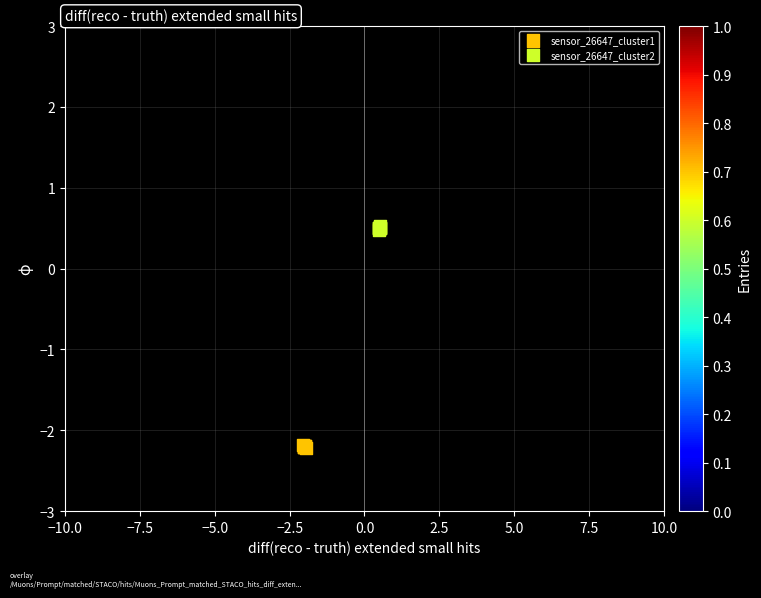

Which series contains the highest Y value?

sensor_26647_cluster2